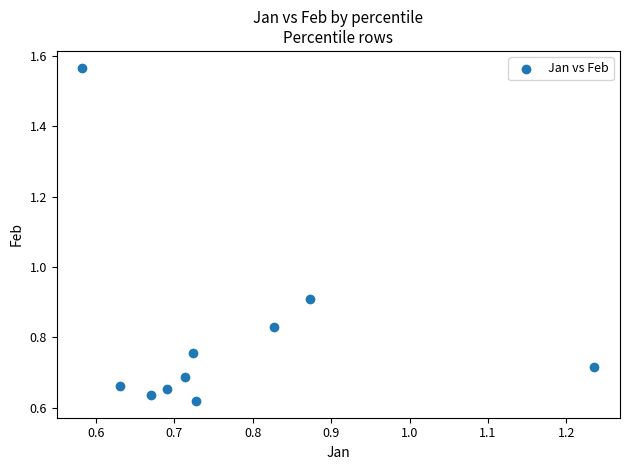

What is the range of Y values (max minus min)?

0.9